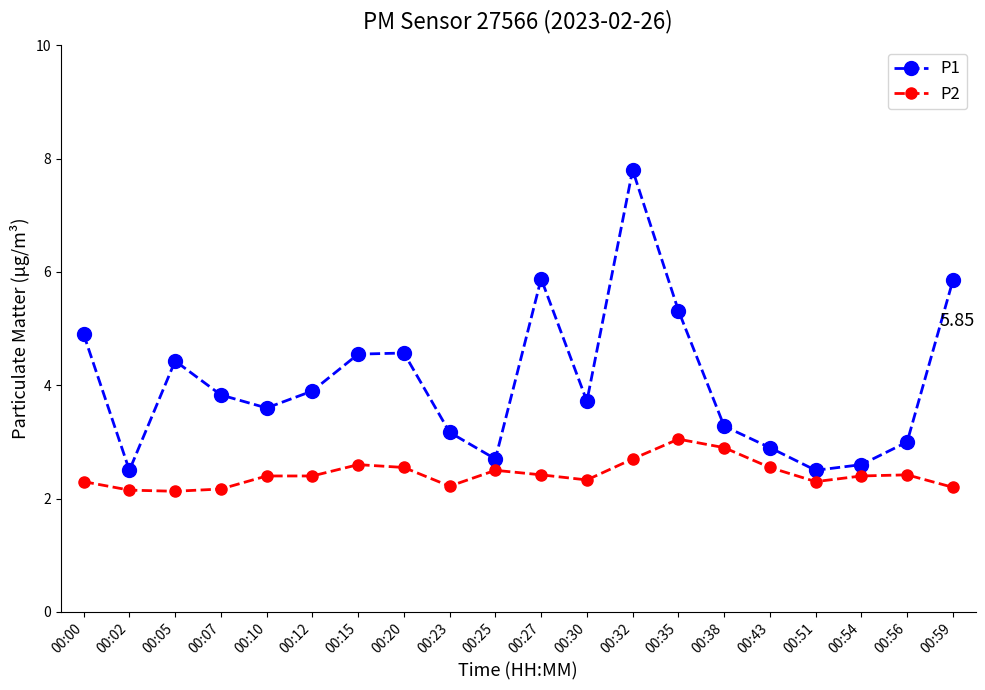

True or false: P1 and P2 cross at least once.

False